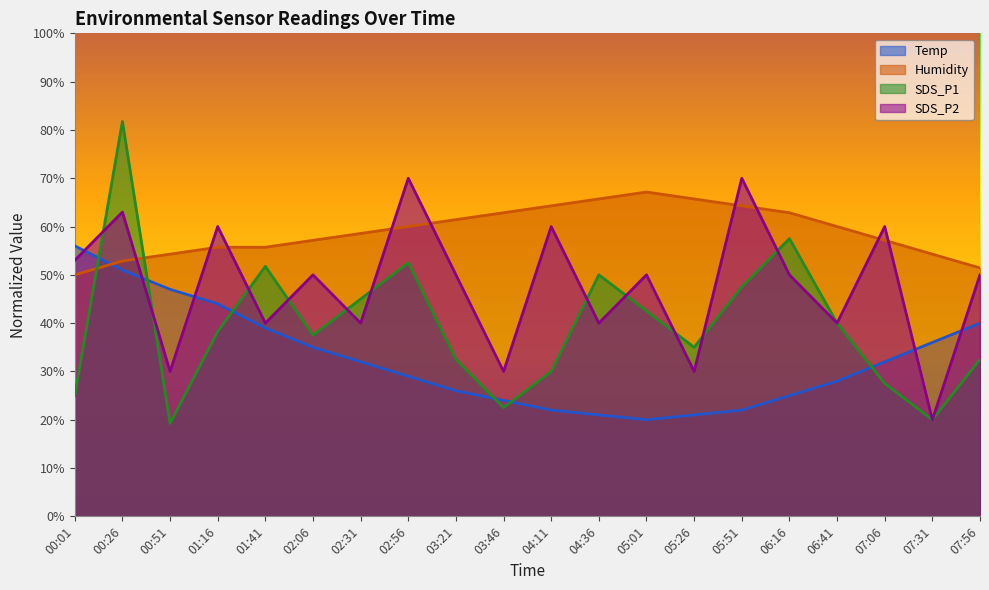

Between 02:31 and 07:06, which series saw the biggest shift?

SDS_P2